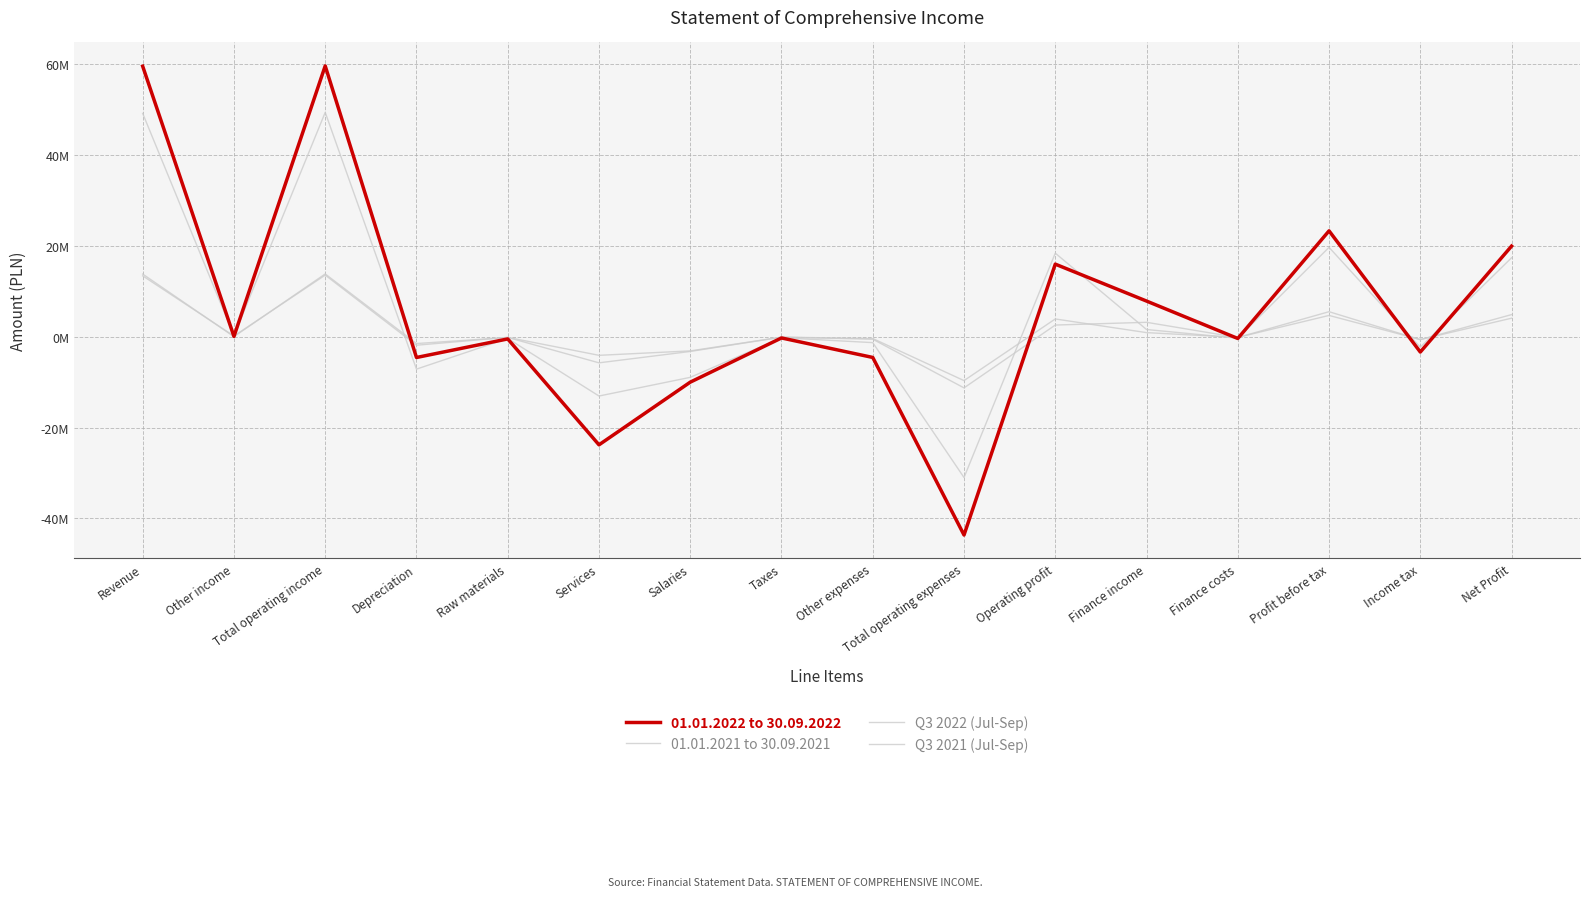

At which category does Q3 2021 (Jul-Sep) reach its first local valley?

Other income